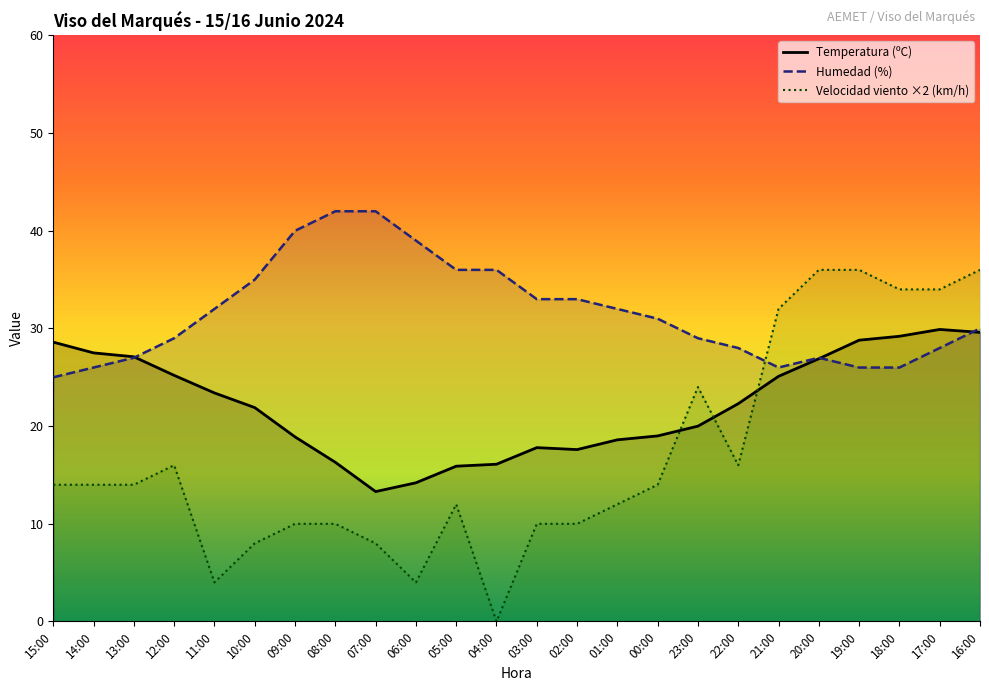

True or false: Humedad (%) has more than 1 interior local peaks.

False